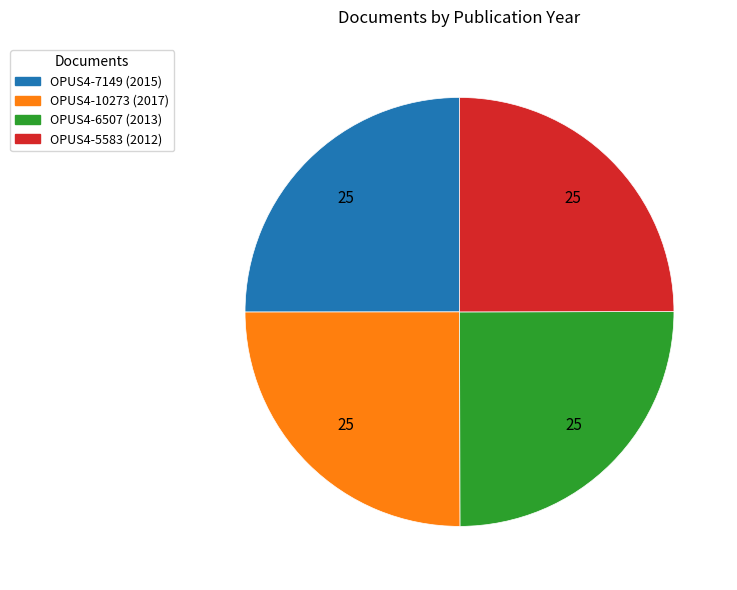

The OPUS4-5583 slice represents 25% of the pie. True or false?

True